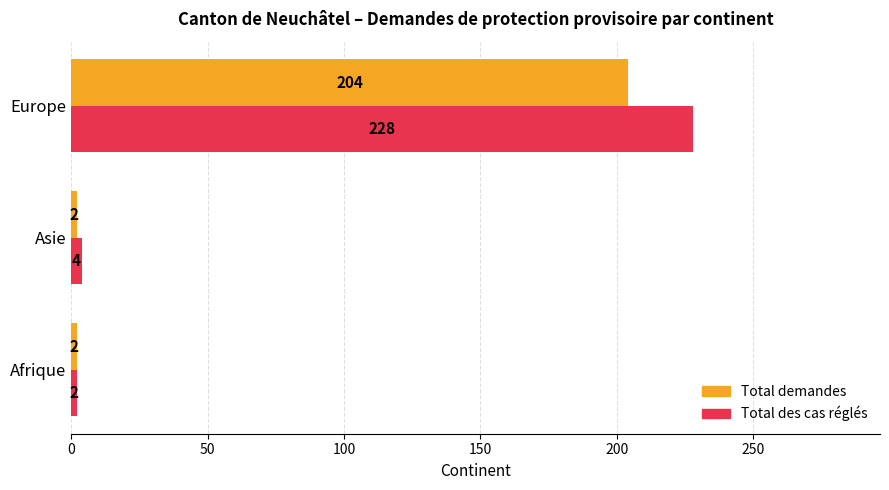

The Total des cas réglés series shows 4 at Asie. True or false?

True